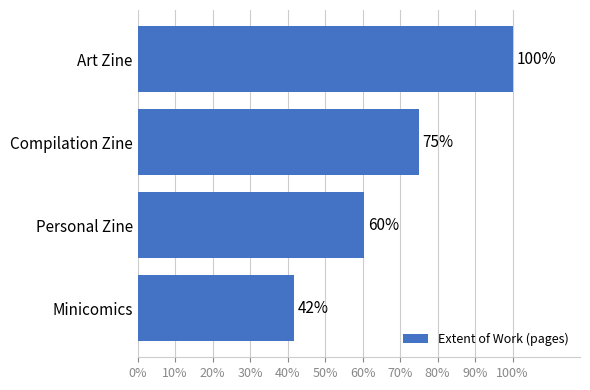

Does the chart contain any negative values?

No